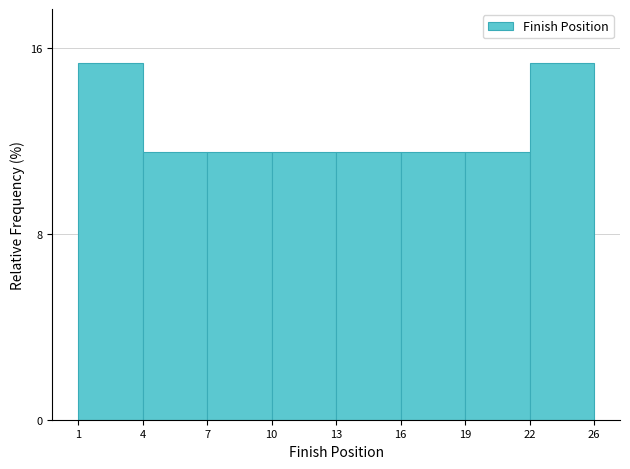

Reading left to right, list all the values displayed in this chart.

1=15.4	4=11.5	7=11.5	10=11.5	13=11.5	16=11.5	19=11.5	22=15.4